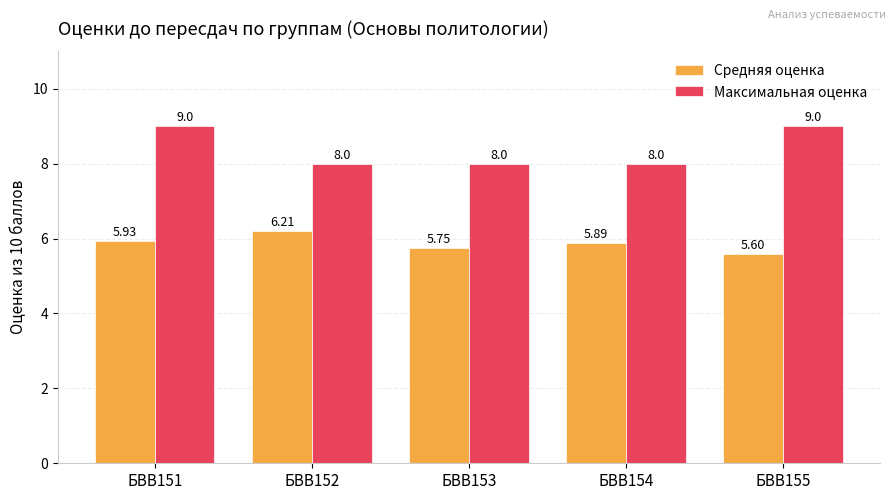

Which series has the largest range (max minus min)?

Максимальная оценка